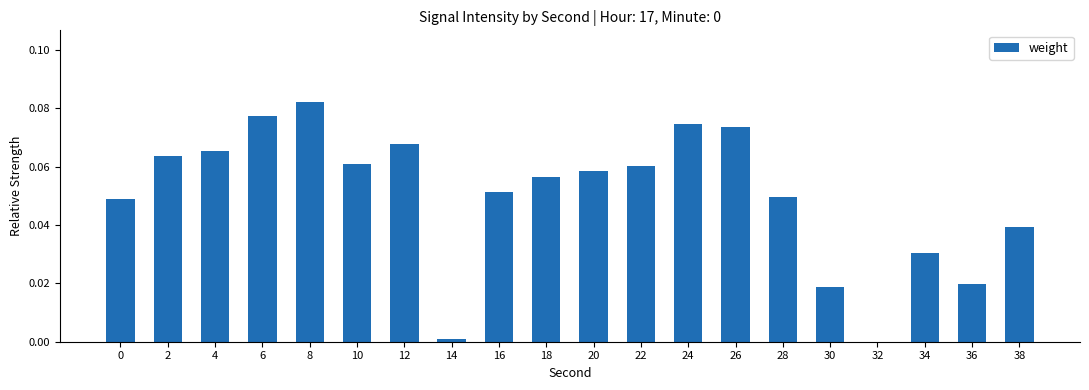

At which category does the chart reach its peak across all series?

8